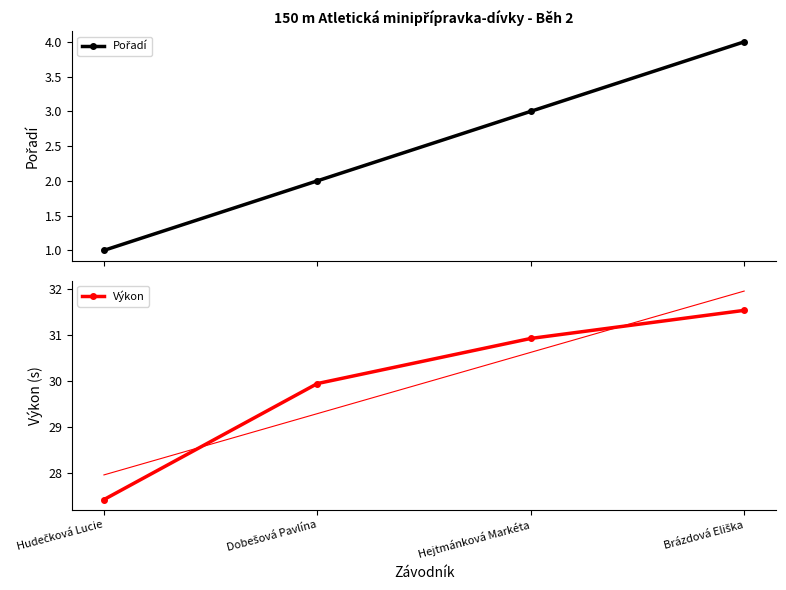

What is the value of the Výkon point at the 1st from the left?

27.4